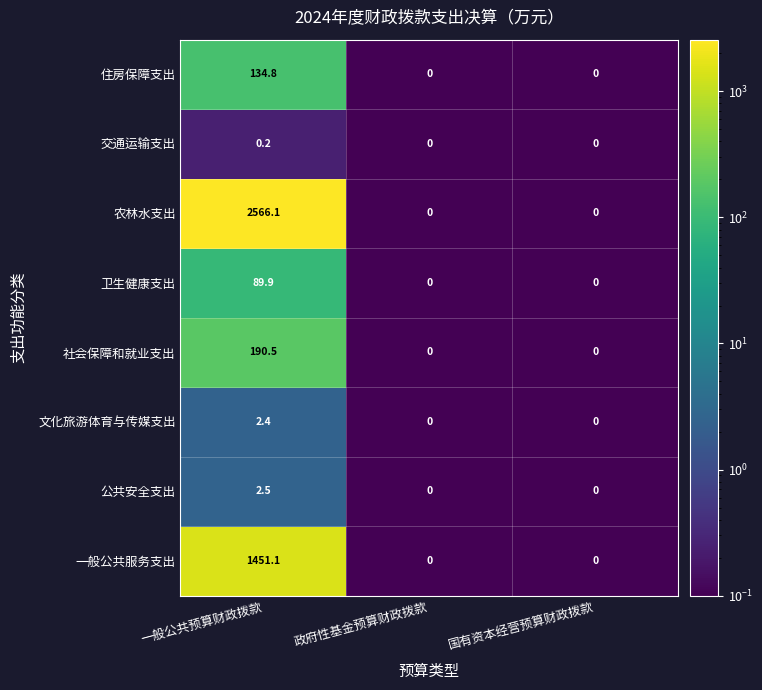

What is the total value across all series at 国有资本经营预算财政拨款?

0.0